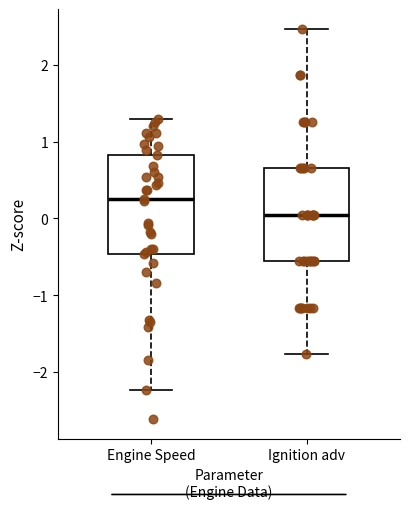

Reading left to right, transcribe this box plot: for each box, give where its median line is, the range the box spans, and where its two whiskers end, as read against the y-axis. The values are not printed on the chart, so give them approximately, as read against the axis.

Engine Speed: median 0.3, box -0.5 to 0.8, whiskers -2.2 to 1.3
Ignition adv: median 0.0, box -0.6 to 0.7, whiskers -1.8 to 2.5